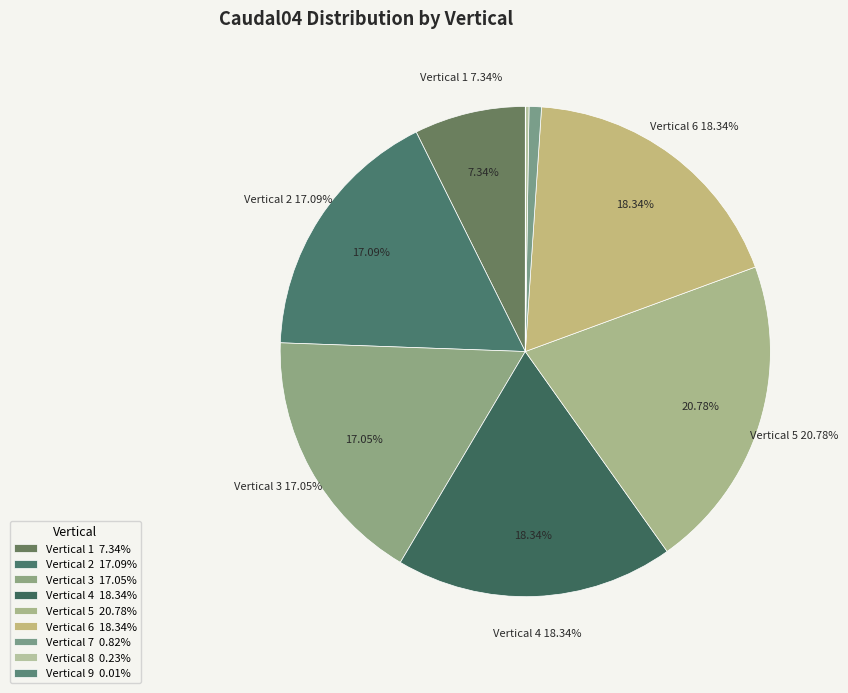

Is 2 the majority of the pie?

No